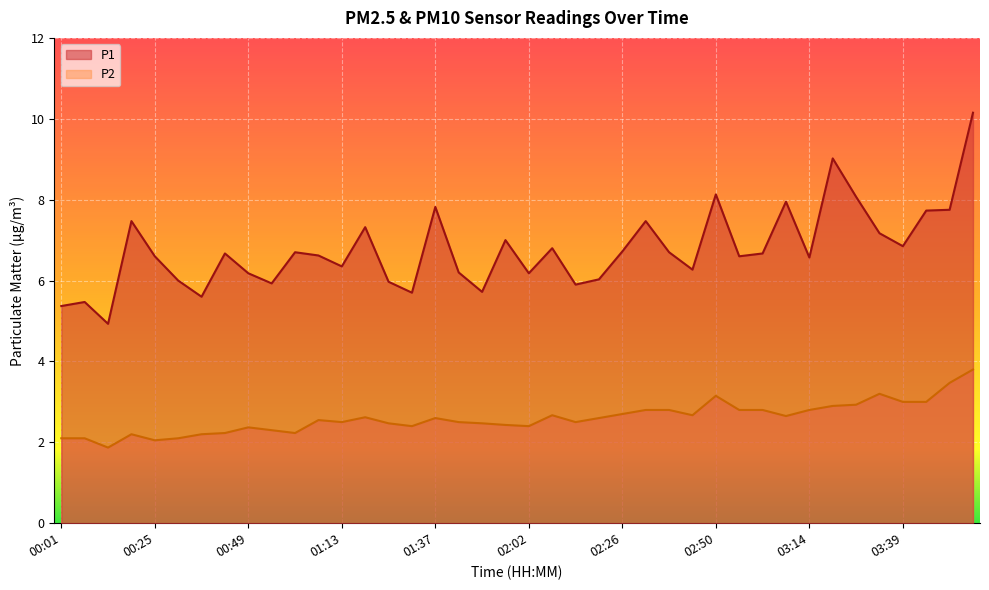

What is the label of the 12th point from the right?

02:50